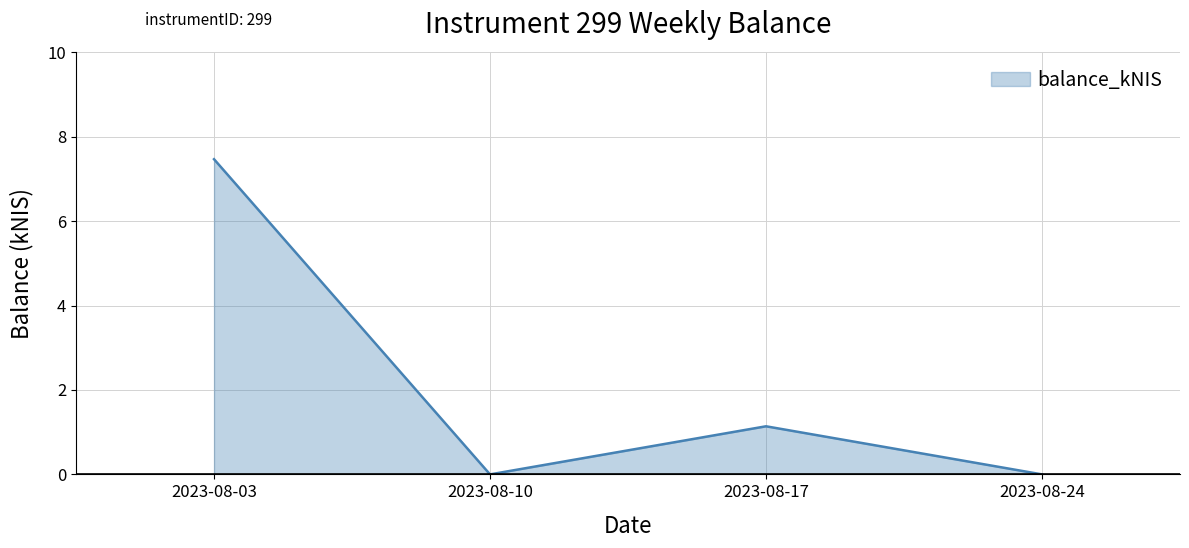

What is the difference between the maximum and minimum values?

7.5